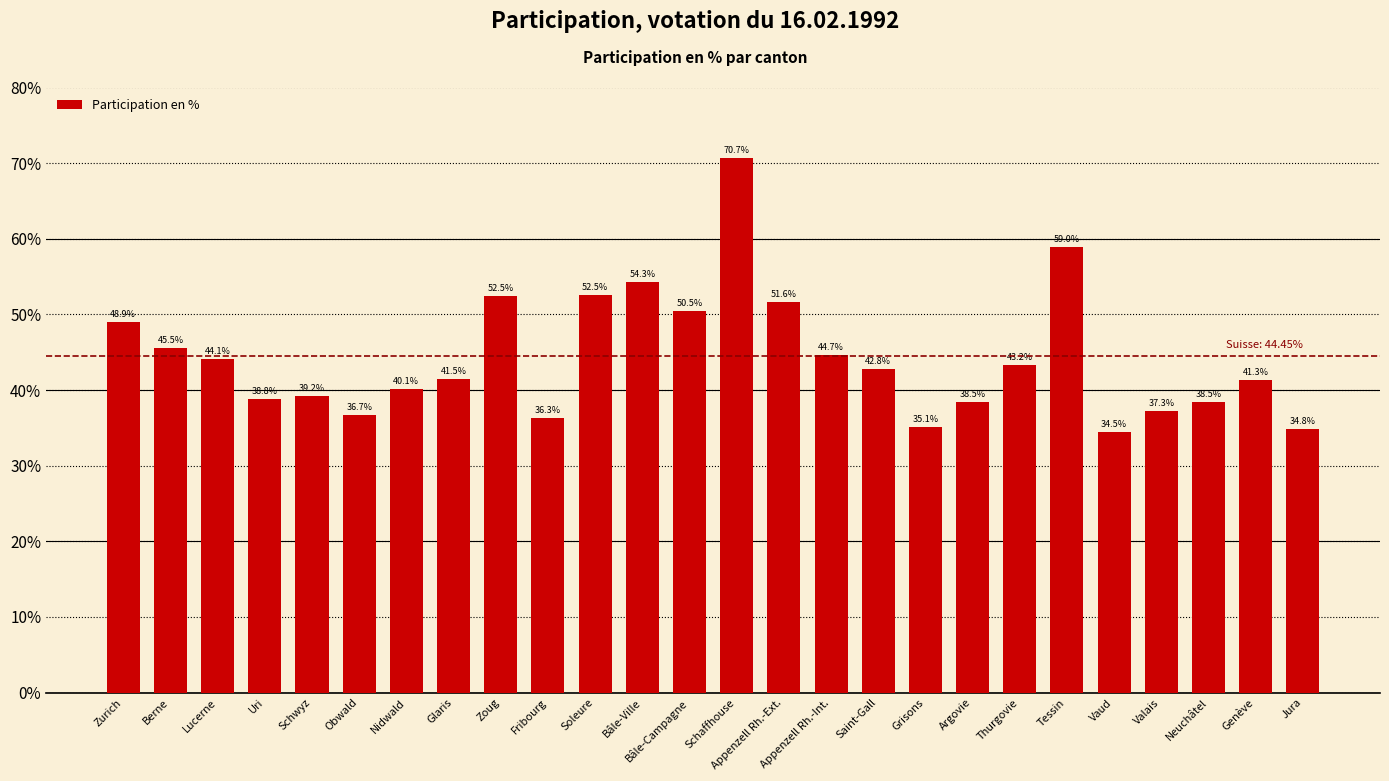

The value at Vaud is 34.5. True or false?

True